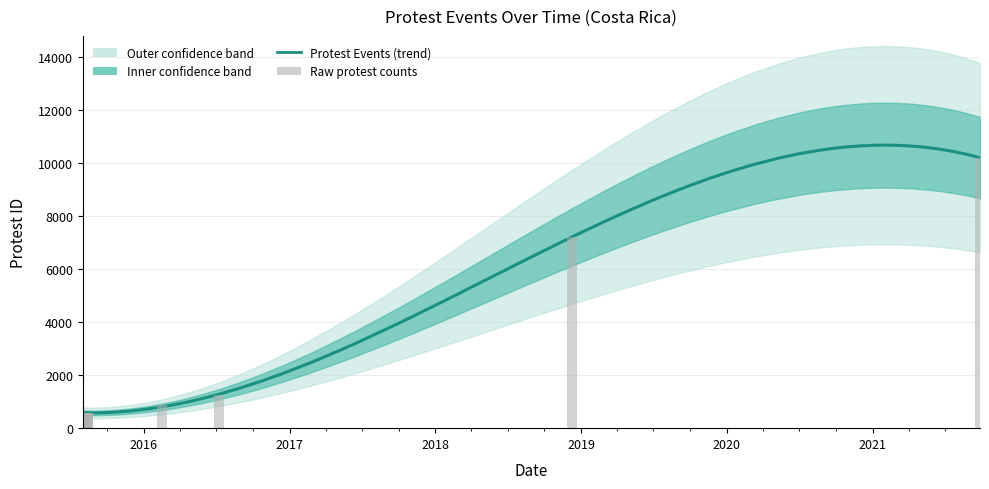

What is the change in value from 2015-08-06 to 2018-12-10?

+6661